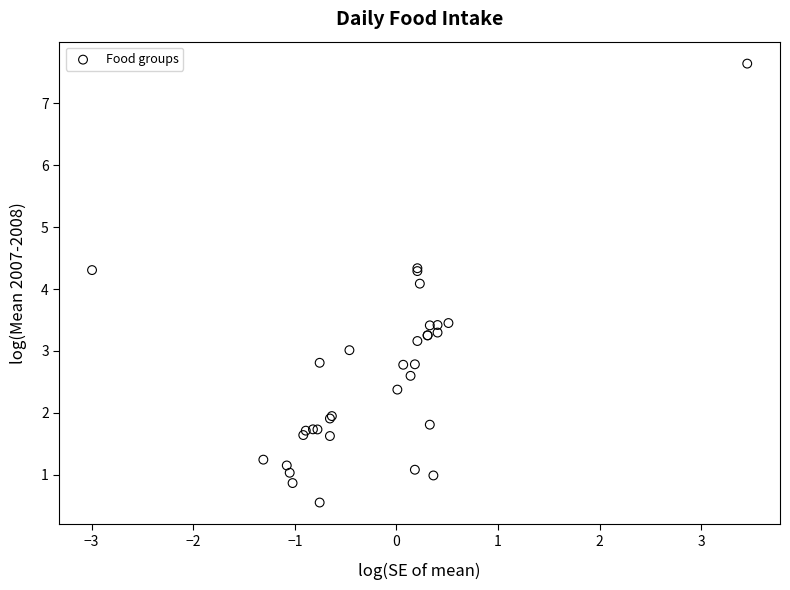

What Y value in the scatter plot is closest to 4?

4.1